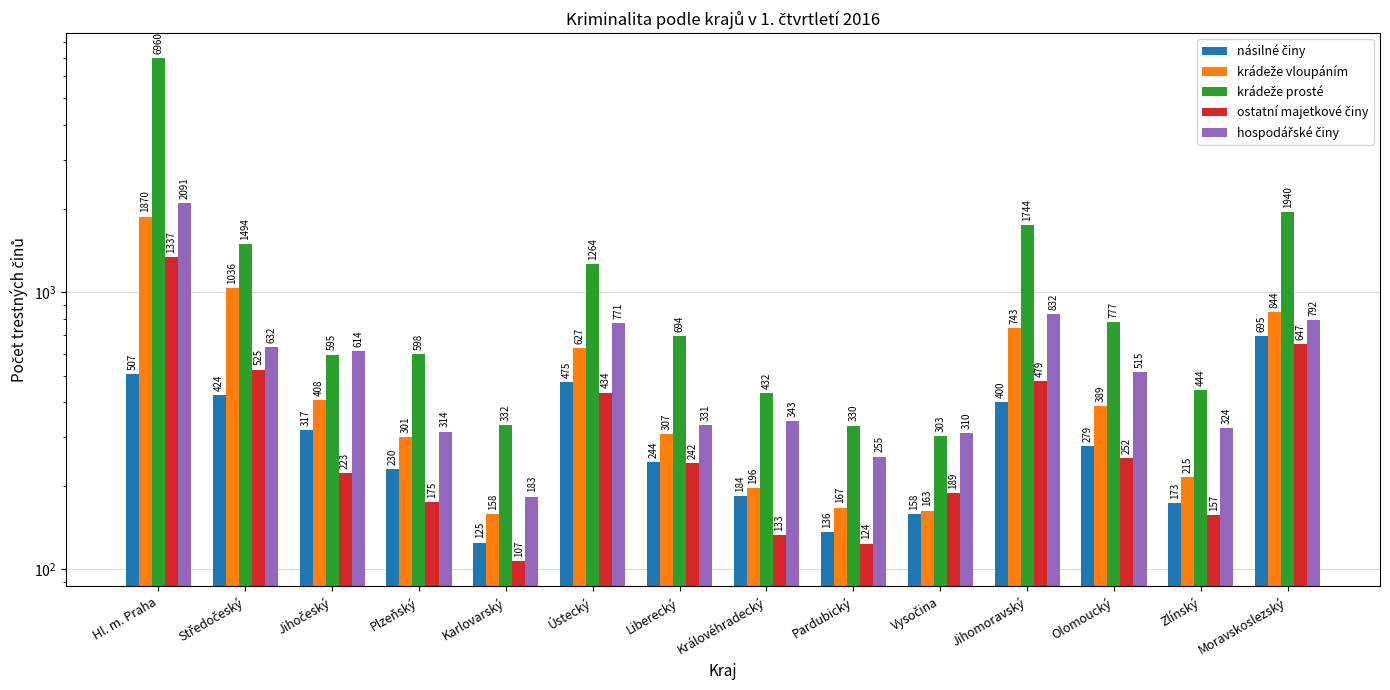

Reading left to right, transcribe all the data shown in this chart.

násilné činy: Hl. m. Praha=507	Středočeský=424	Jihočeský=317	Plzeňský=230	Karlovarský=125	Ústecký=475	Liberecký=244	Královéhradecký=184	Pardubický=136	Vysočina=158	Jihomoravský=400	Olomoucký=279	Zlínský=173	Moravskoslezský=695
krádeže vloupáním: Hl. m. Praha=1870	Středočeský=1036	Jihočeský=408	Plzeňský=301	Karlovarský=158	Ústecký=627	Liberecký=307	Královéhradecký=196	Pardubický=167	Vysočina=163	Jihomoravský=743	Olomoucký=389	Zlínský=215	Moravskoslezský=844
krádeže prosté: Hl. m. Praha=6960	Středočeský=1494	Jihočeský=595	Plzeňský=598	Karlovarský=332	Ústecký=1264	Liberecký=694	Královéhradecký=432	Pardubický=330	Vysočina=303	Jihomoravský=1744	Olomoucký=777	Zlínský=444	Moravskoslezský=1940
ostatní majetkové činy: Hl. m. Praha=1337	Středočeský=525	Jihočeský=223	Plzeňský=175	Karlovarský=107	Ústecký=434	Liberecký=242	Královéhradecký=133	Pardubický=124	Vysočina=189	Jihomoravský=479	Olomoucký=252	Zlínský=157	Moravskoslezský=647
hospodářské činy: Hl. m. Praha=2091	Středočeský=632	Jihočeský=614	Plzeňský=314	Karlovarský=183	Ústecký=771	Liberecký=331	Královéhradecký=343	Pardubický=255	Vysočina=310	Jihomoravský=832	Olomoucký=515	Zlínský=324	Moravskoslezský=792